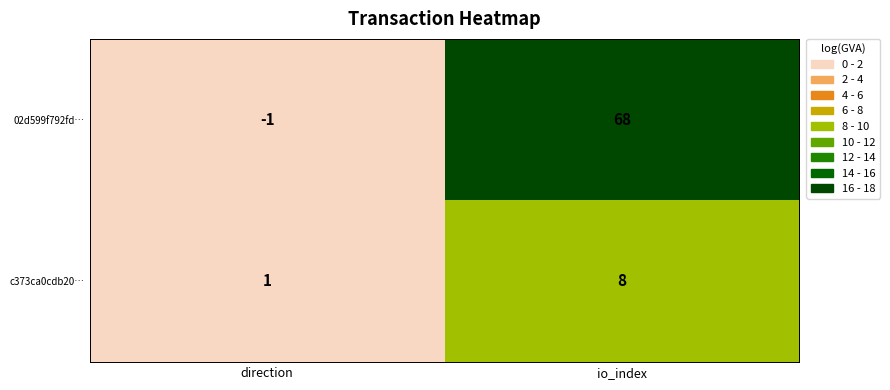

Which label corresponds to the largest value in the chart?

io_index